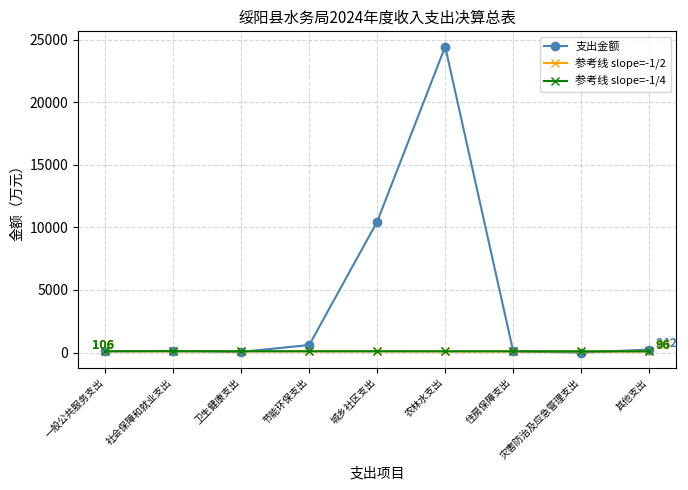

Where is 支出金额 nearest to the value 12217?

城乡社区支出